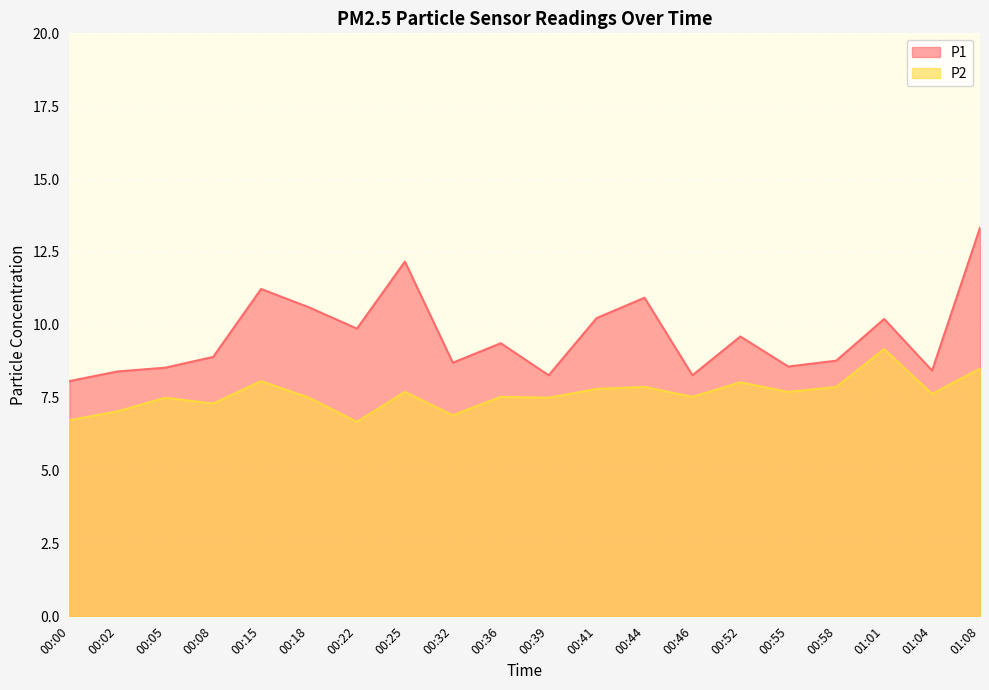

What is the total value across all series at 00:52?

17.6